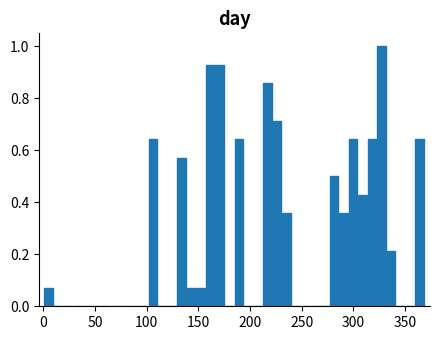

Read against the x-axis, roughly where is the centre of the tallest bar?

325